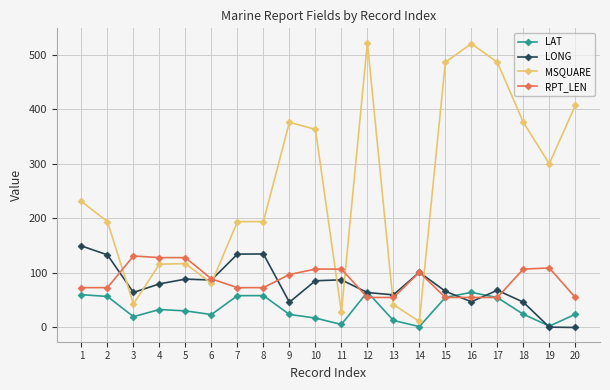

Where do RPT_LEN and LAT first cross each other?

11 and 12